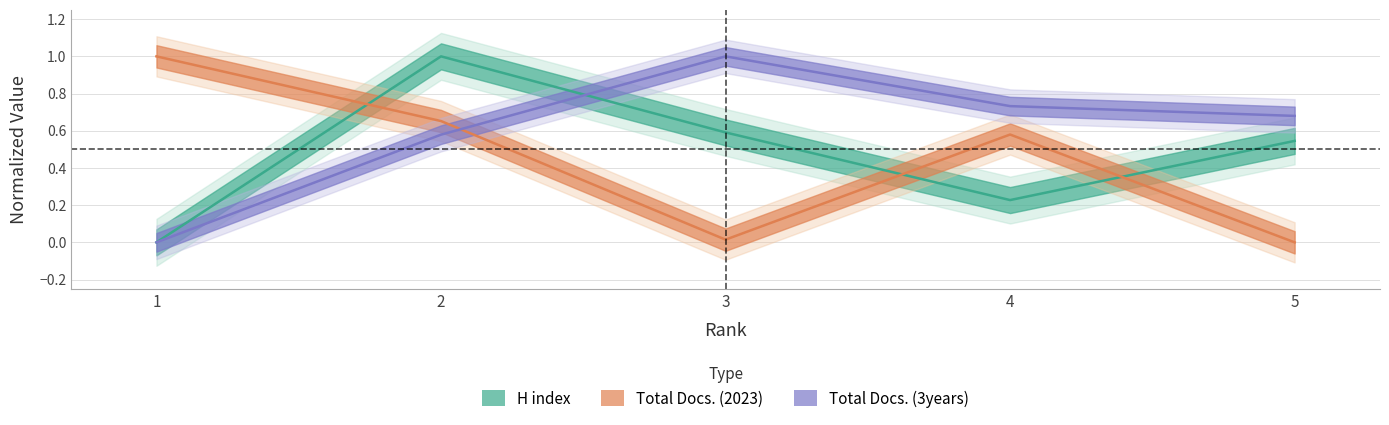

Which series changed the most between 2 and 4?

H index